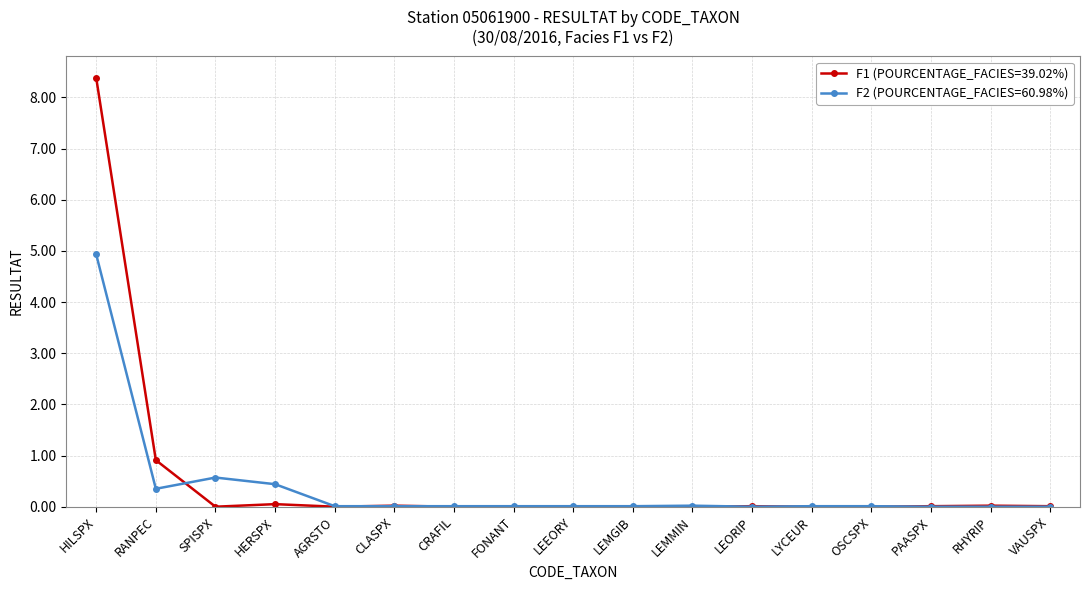

Rank the series by their maximum value, from lowest to highest.

F2 (POURCENTAGE_FACIES=60.98%), F1 (POURCENTAGE_FACIES=39.02%)